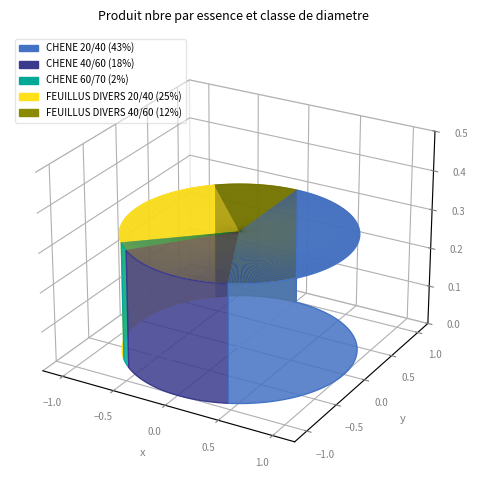

What percentage is the CHENE 60/70 slice, to the nearest percent?

2%